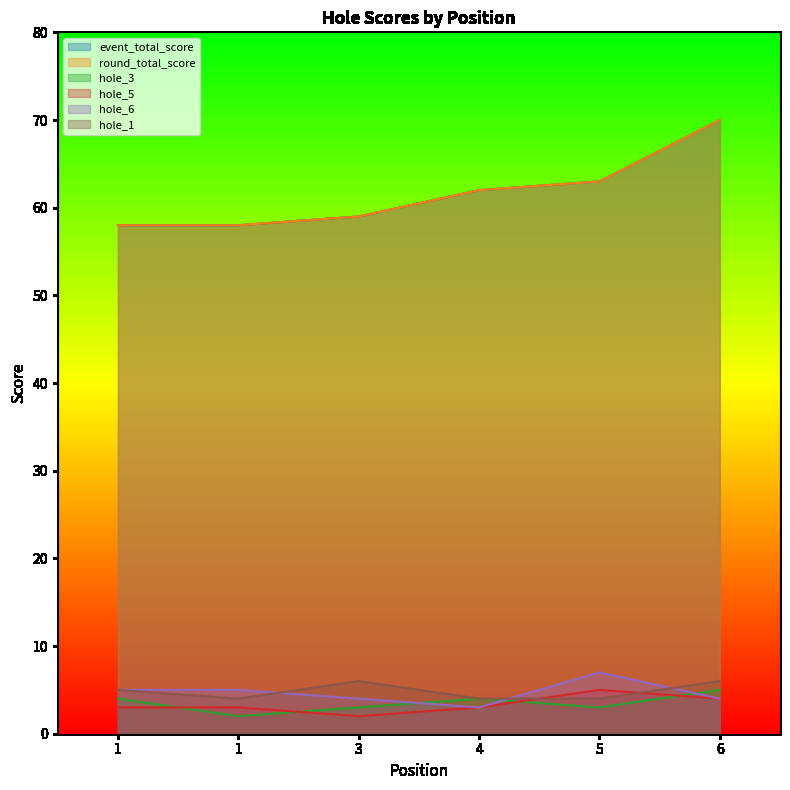

What is the total value across all series at 1?

133